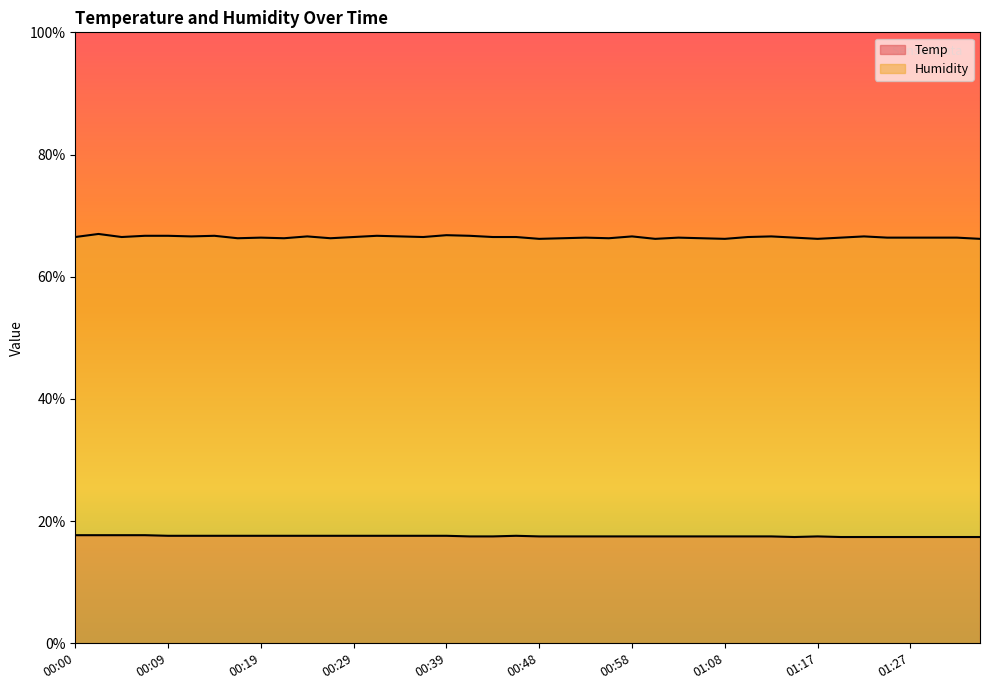

Reading left to right, list all the values displayed in this chart.

Temp: 00:00=17.7	00:02=17.7	00:05=17.7	00:07=17.7	00:09=17.6	00:12=17.6	00:14=17.6	00:17=17.6	00:19=17.6	00:22=17.6	00:24=17.6	00:26=17.6	00:29=17.6	00:31=17.6	00:34=17.6	00:36=17.6	00:39=17.6	00:41=17.5	00:43=17.5	00:46=17.6	00:48=17.5	00:51=17.5	00:53=17.5	00:56=17.5	00:58=17.5	01:00=17.5	01:03=17.5	01:05=17.5	01:08=17.5	01:10=17.5	01:13=17.5	01:15=17.4	01:17=17.5	01:20=17.4	01:22=17.4	01:25=17.4	01:27=17.4	01:29=17.4	01:32=17.4	01:34=17.4
Humidity: 00:00=66.5	00:02=67.0	00:05=66.5	00:07=66.7	00:09=66.7	00:12=66.6	00:14=66.7	00:17=66.3	00:19=66.4	00:22=66.3	00:24=66.6	00:26=66.3	00:29=66.5	00:31=66.7	00:34=66.6	00:36=66.5	00:39=66.8	00:41=66.7	00:43=66.5	00:46=66.5	00:48=66.2	00:51=66.3	00:53=66.4	00:56=66.3	00:58=66.6	01:00=66.2	01:03=66.4	01:05=66.3	01:08=66.2	01:10=66.5	01:13=66.6	01:15=66.4	01:17=66.2	01:20=66.4	01:22=66.6	01:25=66.4	01:27=66.4	01:29=66.4	01:32=66.4	01:34=66.2